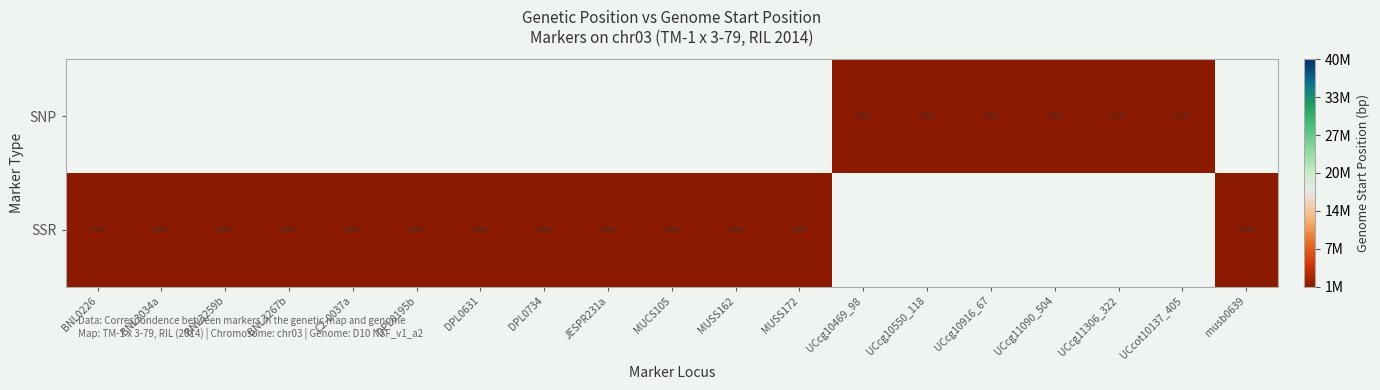

List the labels in order of SNP value, largest first.

BNL0226, BNL3034a, BNL3259b, BNL3267b, C2-0037a, DPL0195b, DPL0631, DPL0734, JESPR231a, MUCS105, MUSS162, MUSS172, UCcot10137_405, musb0639, UCcg11306_322, UCcg11090_504, UCcg10550_118, UCcg10916_67, UCcg10469_98